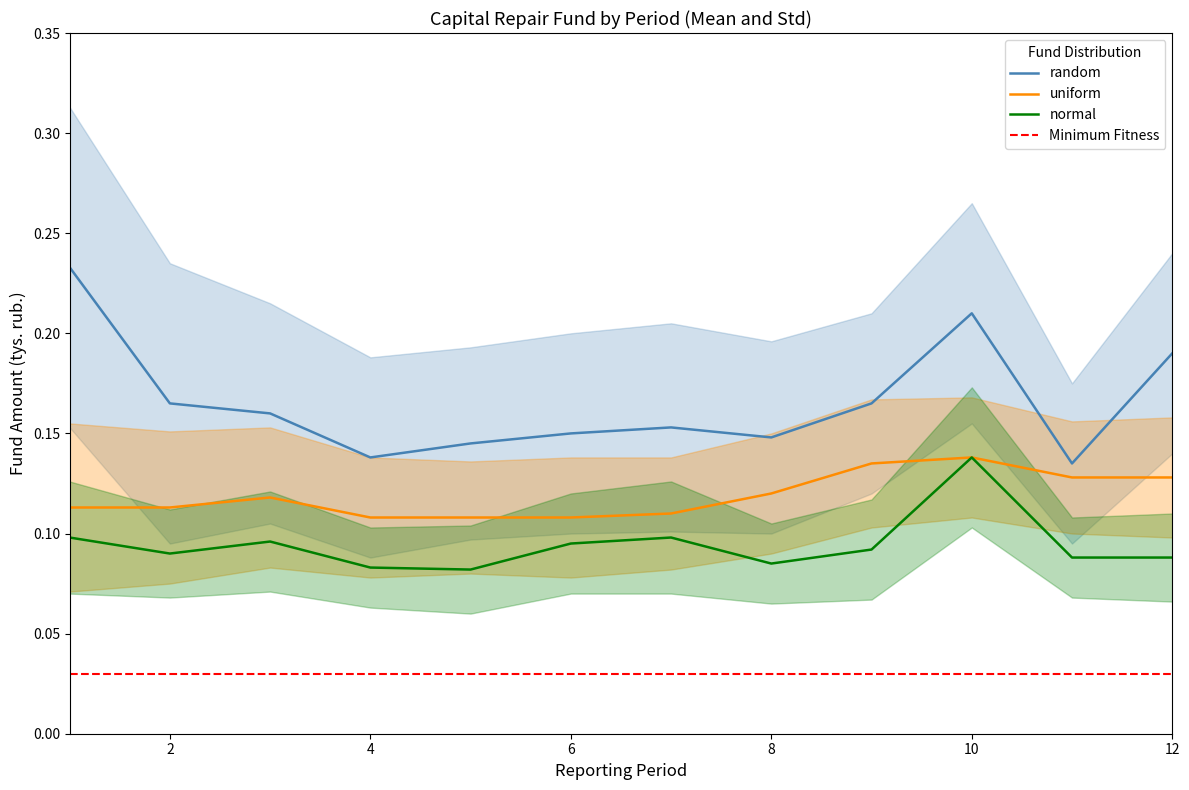

True or false: normal_mean and random_mean cross at least once.

False